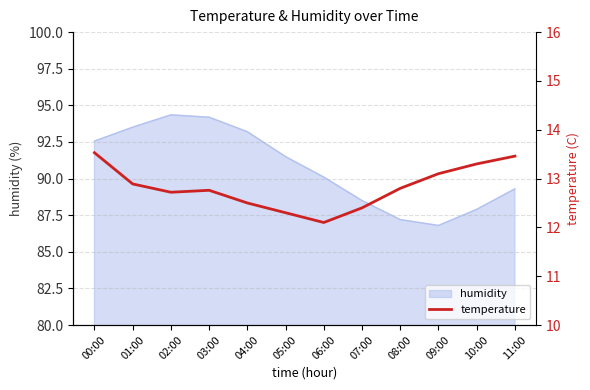

True or false: humidity has a value of 93.5 at 01:00.

True